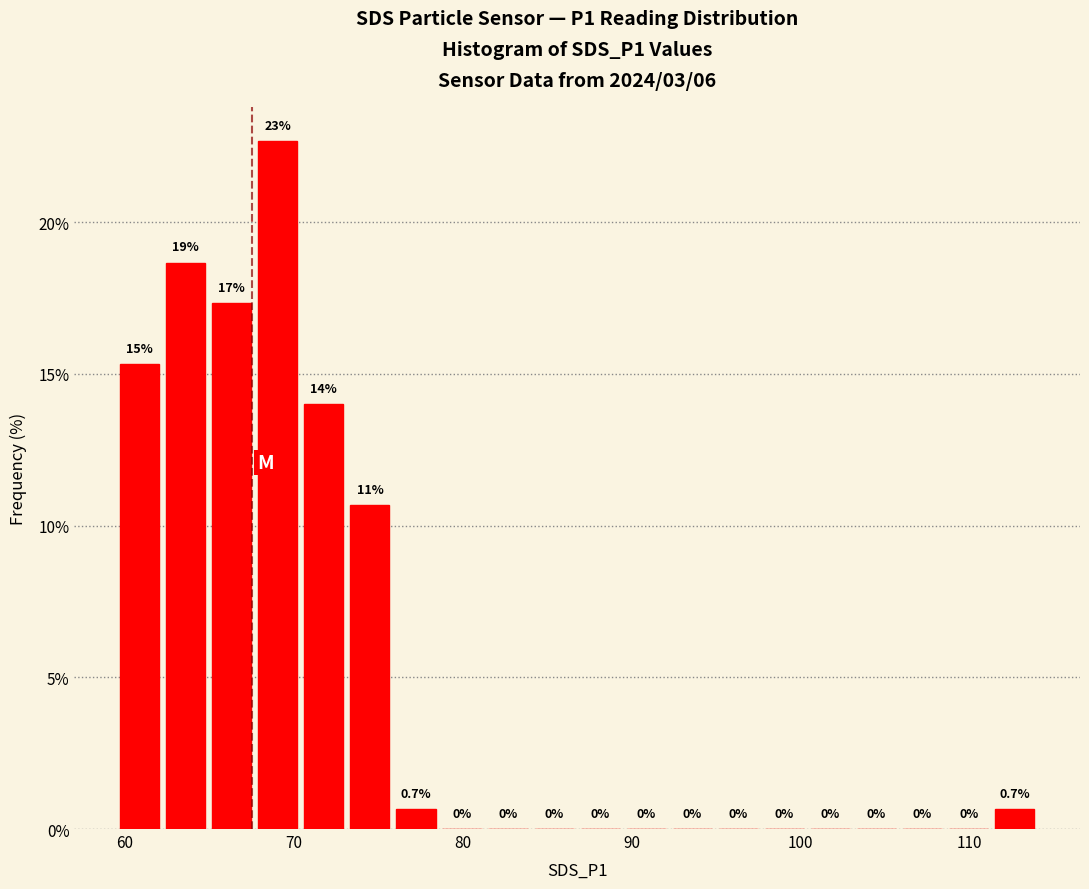

Read against the x-axis, roughly where is the centre of the tallest bar?

69